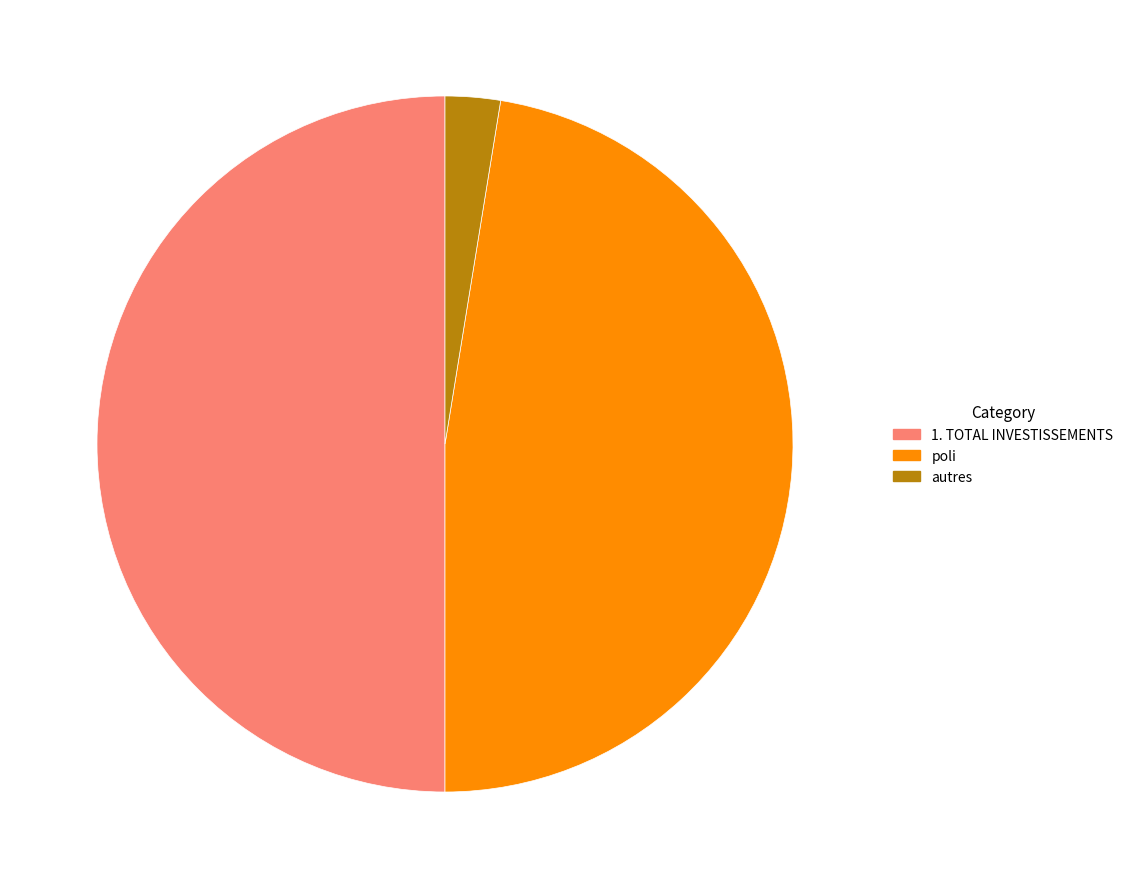

Count the number of slices in the pie.

3